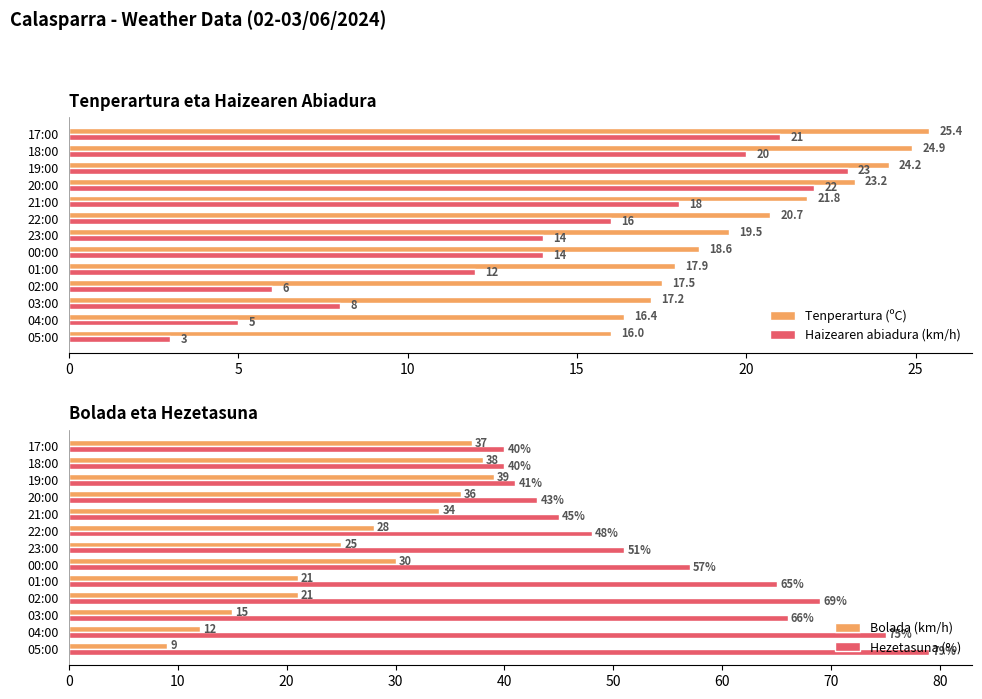

Rank the categories by Tenperartura (ºC) value from lowest to highest.

05:00, 04:00, 03:00, 02:00, 01:00, 00:00, 23:00, 22:00, 21:00, 20:00, 19:00, 18:00, 17:00